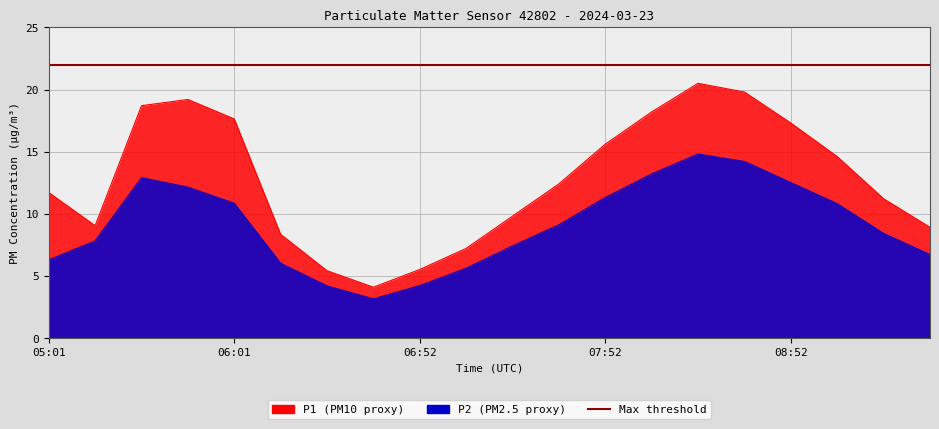

Reading left to right, what are all the values shown in this chart?

P1: 11.7	9.0	18.7	19.2	17.6	8.3	5.4	4.1	5.5	7.2	9.8	12.4	15.6	18.2	20.5	19.8	17.3	14.6	11.2	8.9
P2: 6.3	7.8	12.9	12.1	10.8	6.0	4.2	3.1	4.2	5.6	7.4	9.1	11.3	13.2	14.8	14.2	12.5	10.8	8.4	6.7